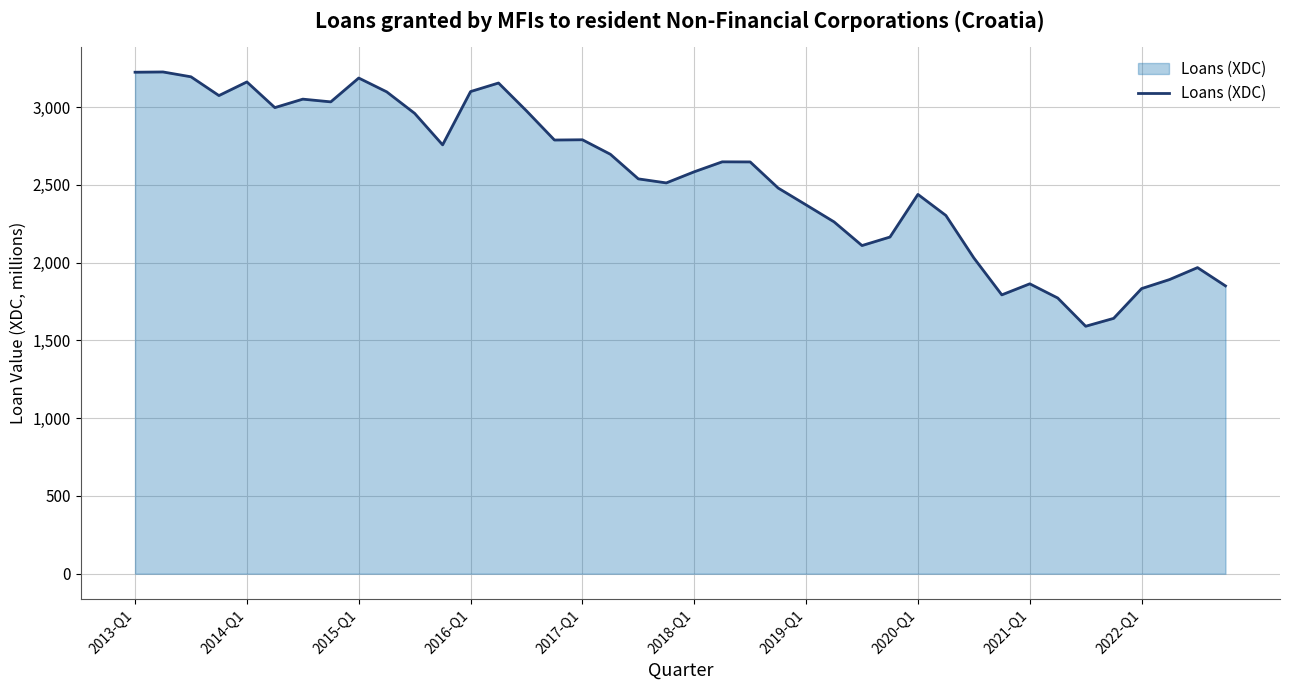

What is the difference between the maximum and minimum values?

1634.5